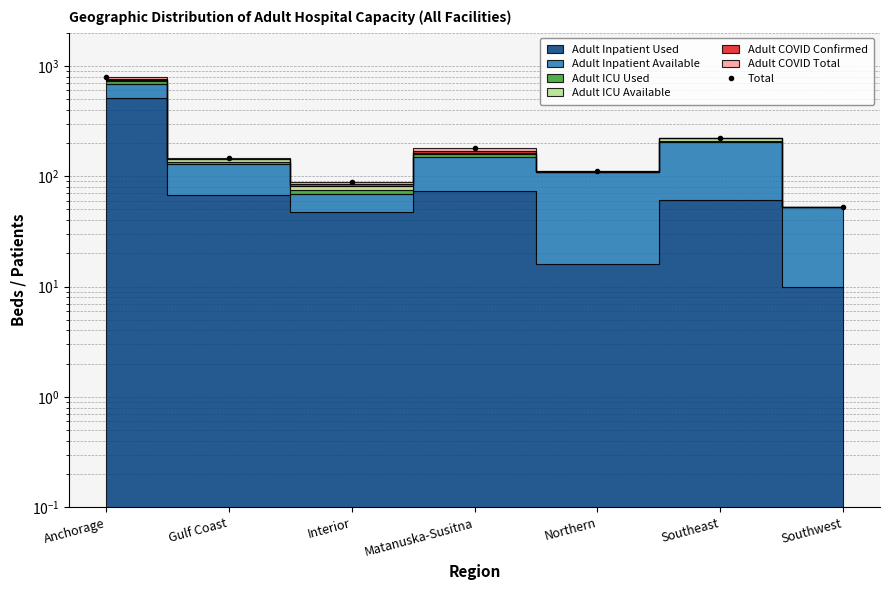

Reading left to right, transcribe all the data shown in this chart.

Anchorage=786.0	Gulf Coast=145.0	Interior=88.0	Matanuska-Susitna=179.0	Northern=112.0	Southeast=220.0	Southwest=53.0